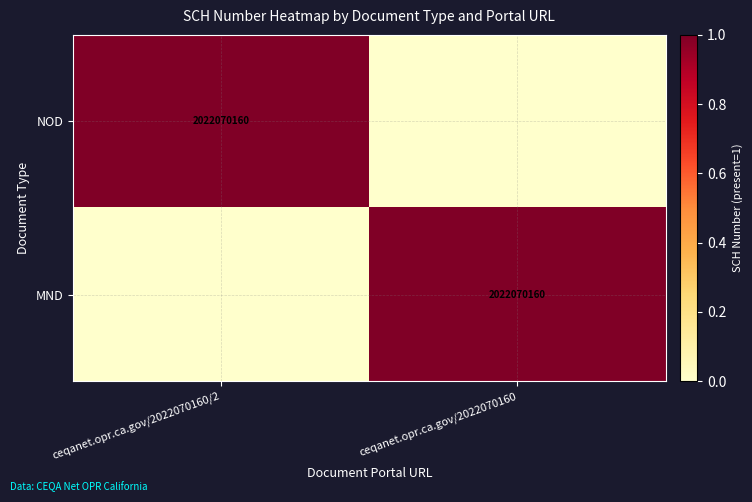

What is the maximum value shown in the chart?

1